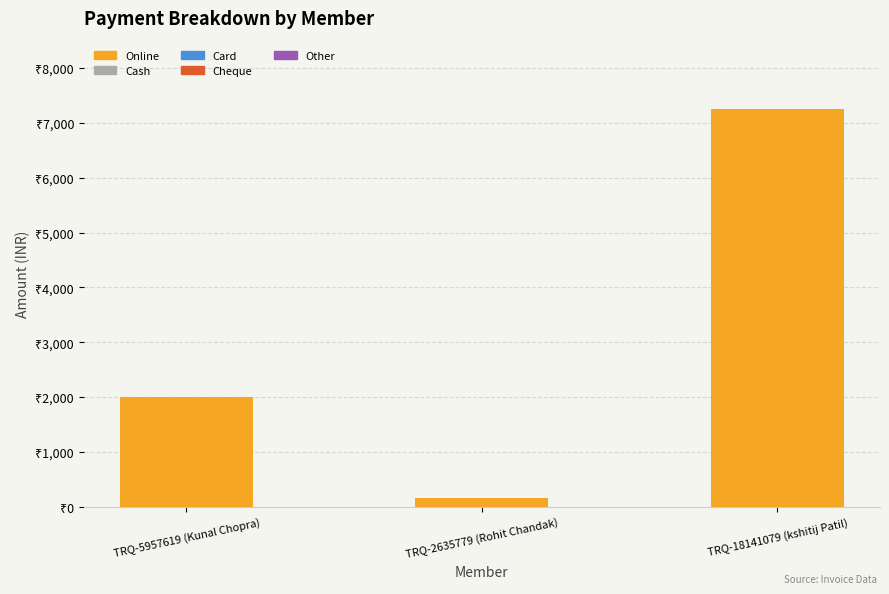

What is the label of the 1st bar from the left?

TRQ-5957619 (Kunal Chopra)